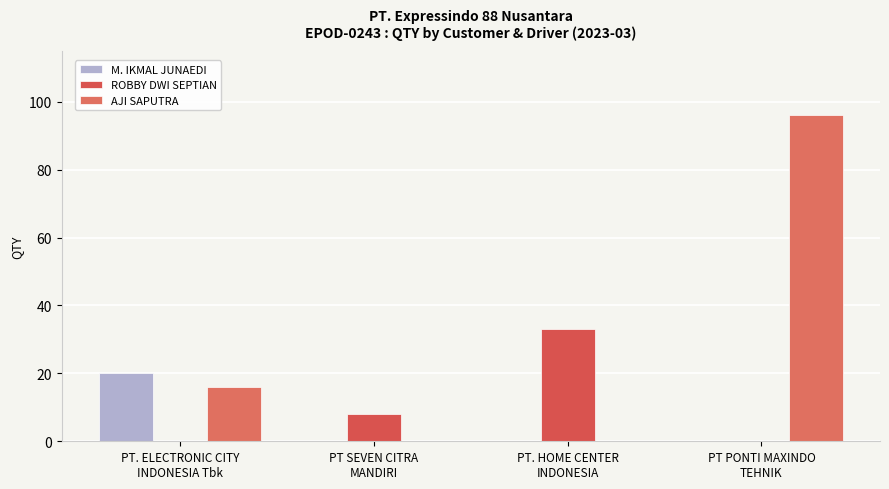

Rank the series by their average value, from highest to lowest.

AJI SAPUTRA, ROBBY DWI SEPTIAN, M. IKMAL JUNAEDI